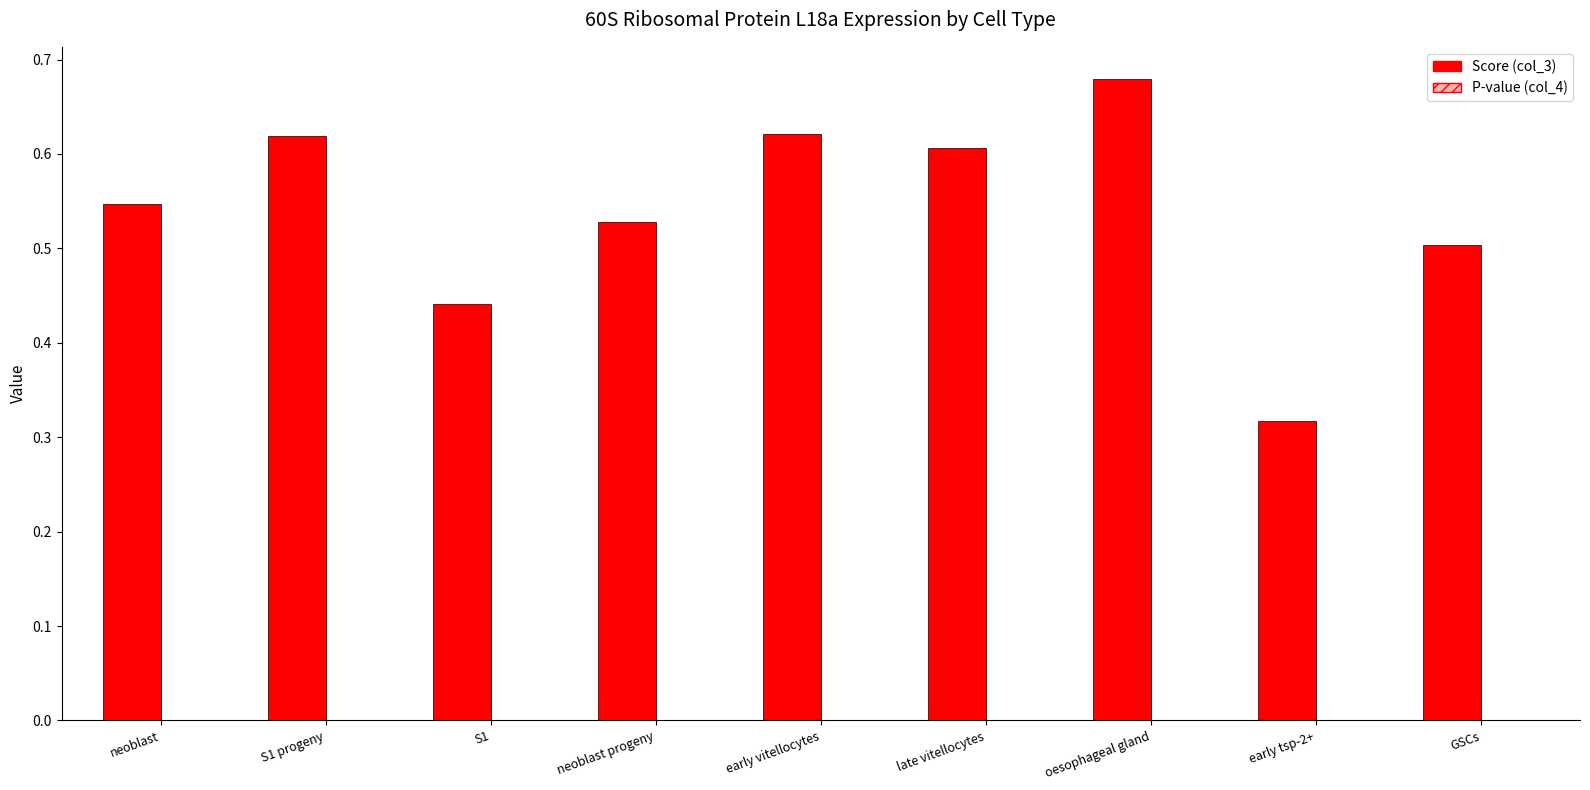

At which category is the sum across all series the highest?

oesophageal gland